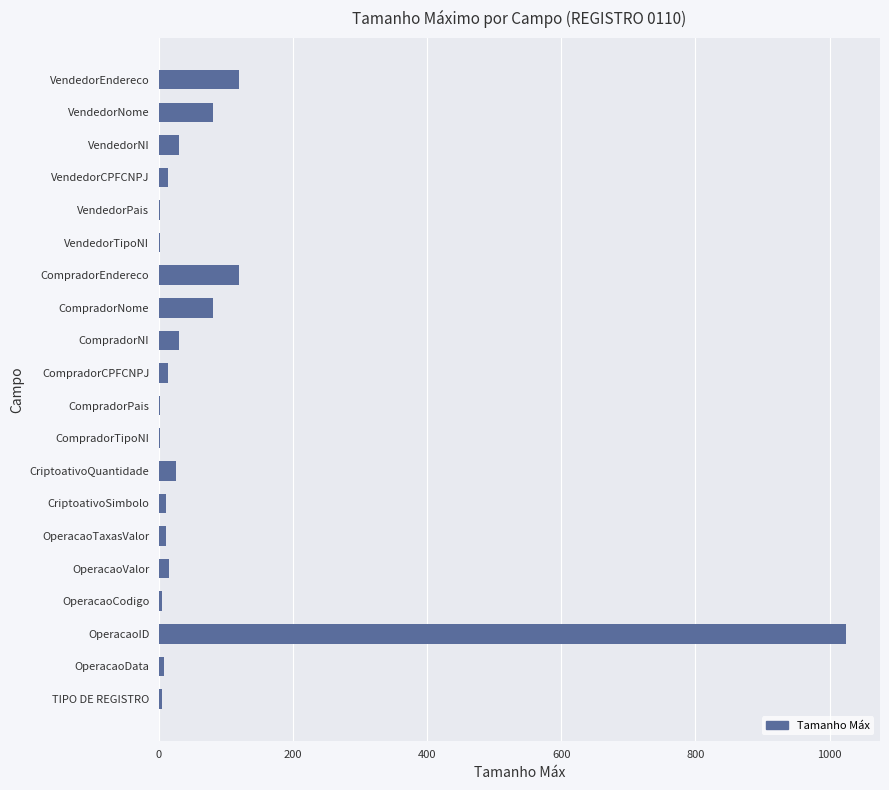

What is the approximate value at CriptoativoQuantidade?

26